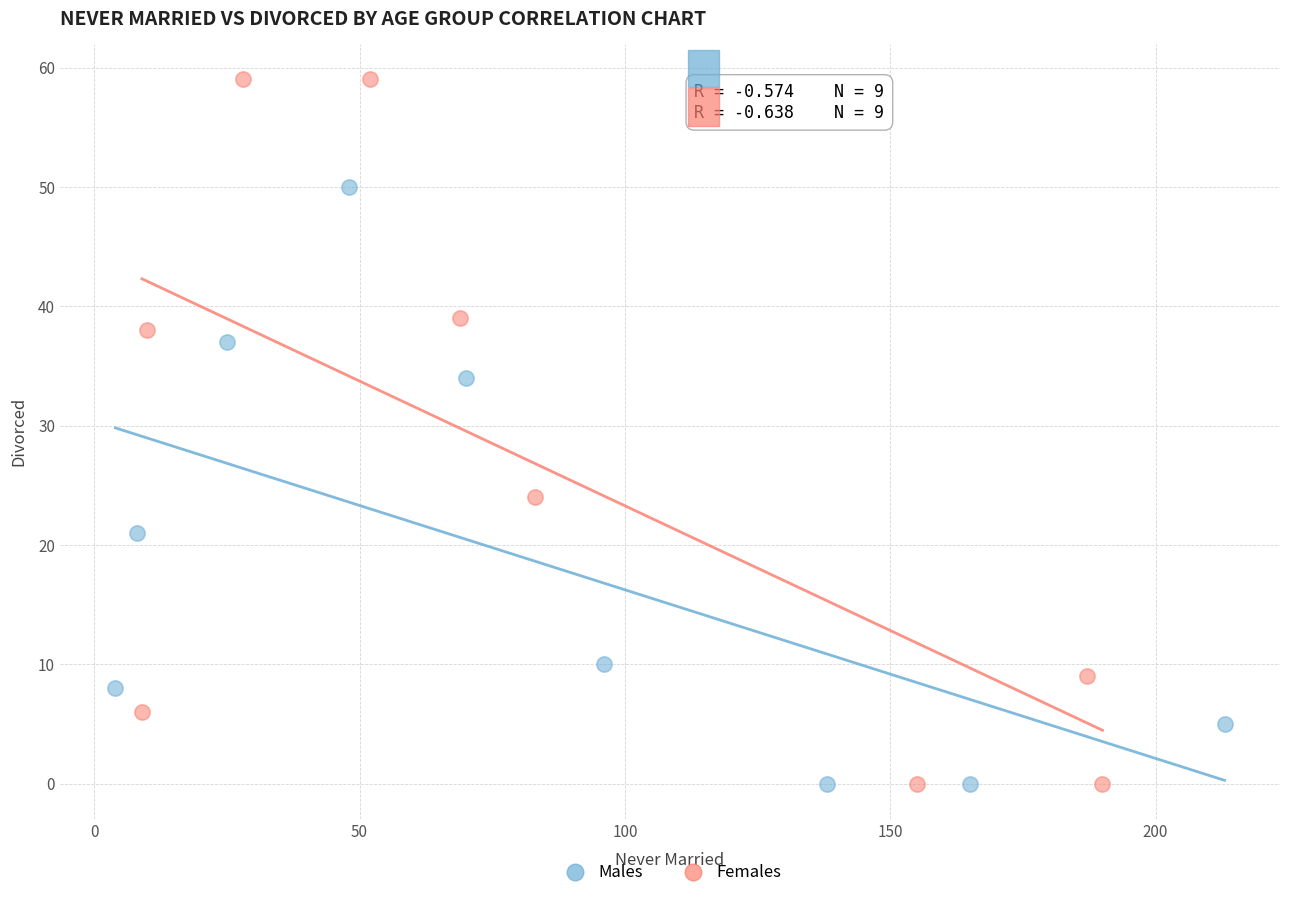

Which series has the widest spread of Y values?

Females